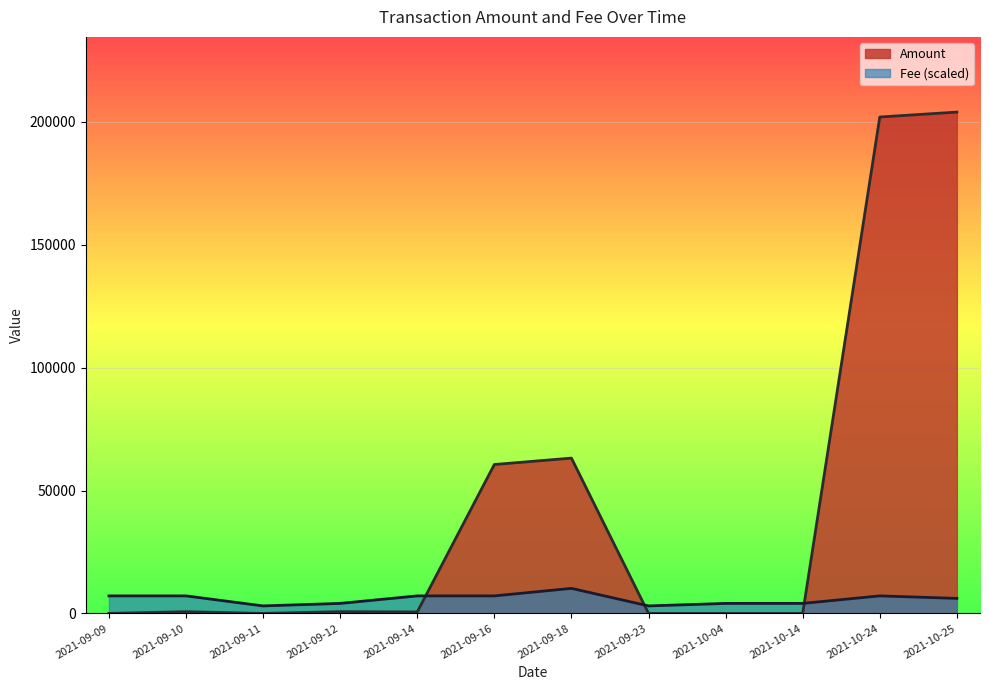

What is the difference between the maximum and minimum values in the Fee (scaled) series?

7140.0